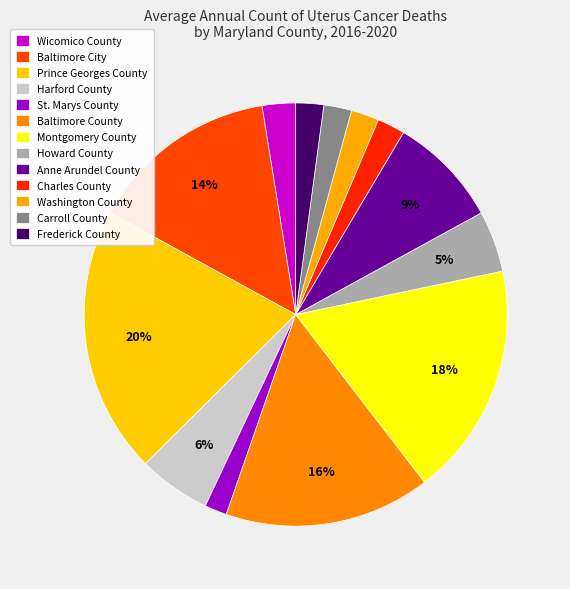

Count the number of slices in the pie.

13